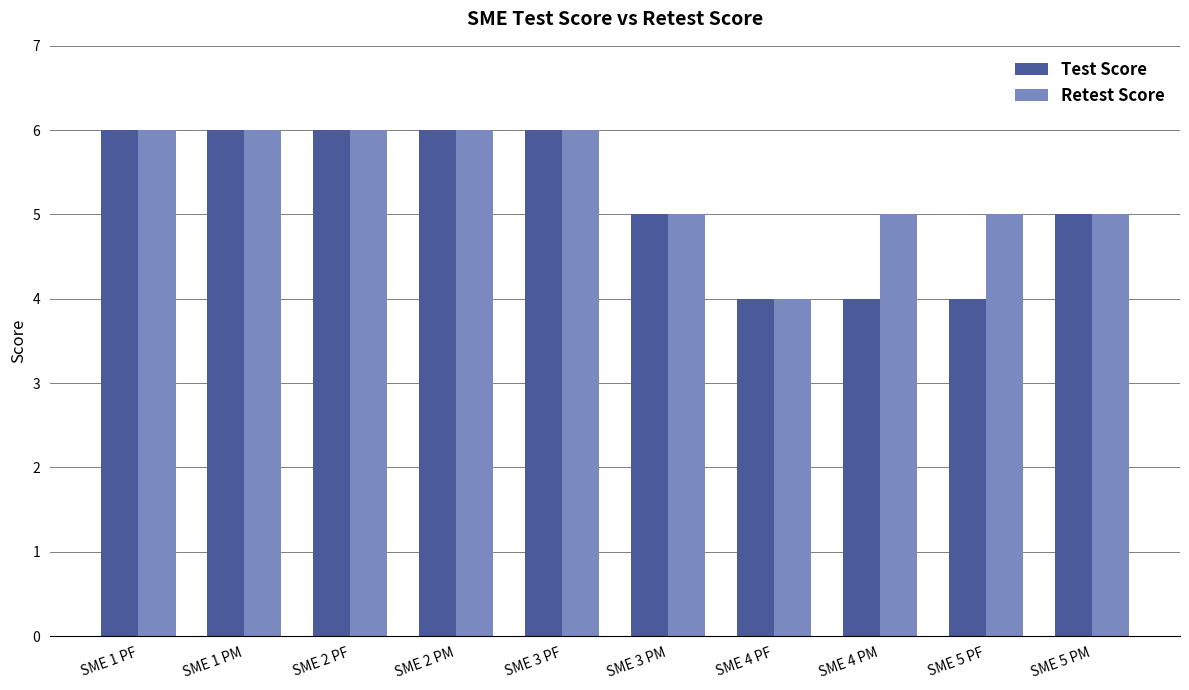

Which series has the largest total across all categories?

Retest Score